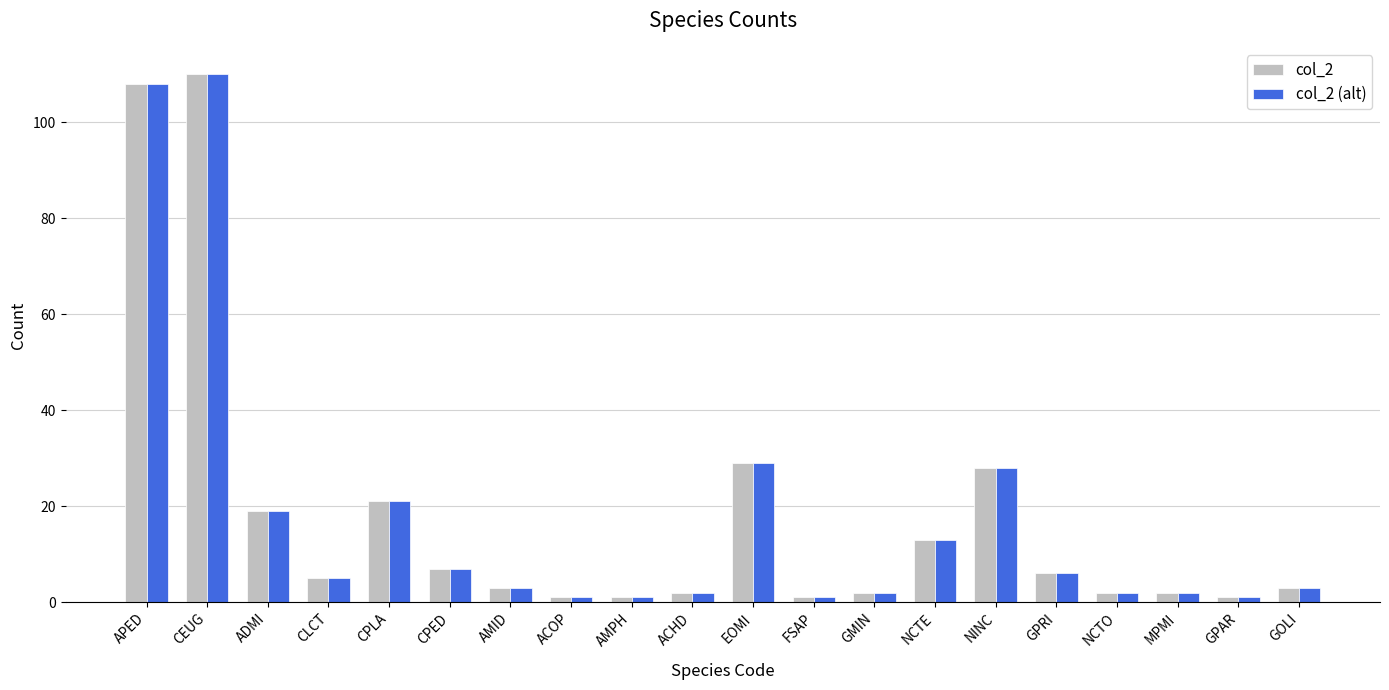

At which category is the sum across all series the highest?

CEUG